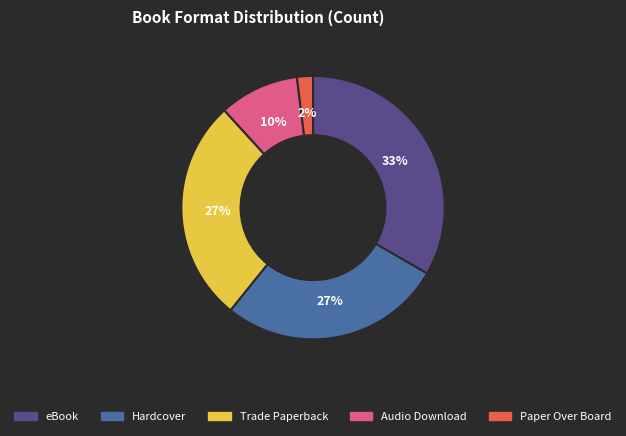

What is the ratio of the value at Hardcover to the value at Trade Paperback?

1.0